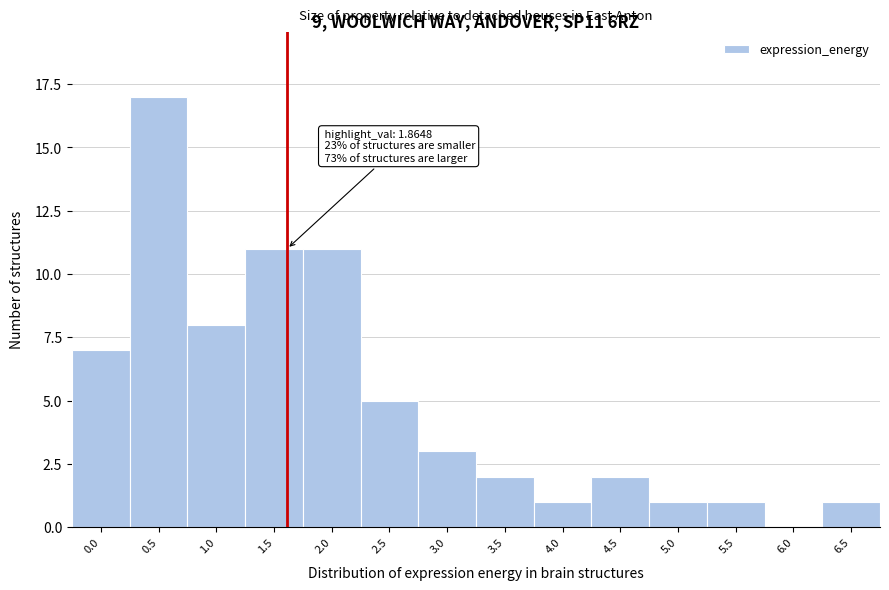

Reading left to right, list all the values displayed in this chart.

0.0=7	0.5=17	1.0=8	1.5=11	2.0=11	2.5=5	3.0=3	3.5=2	4.0=1	4.5=2	5.0=1	5.5=1	6.0=0	6.5=1